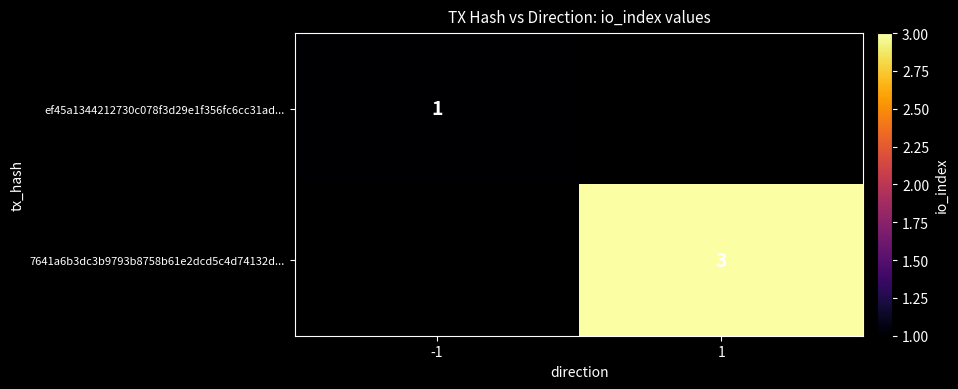

The value of ef45a1344212730c078f3d29e1f356fc6cc31ad... at -1 is 2. True or false?

False